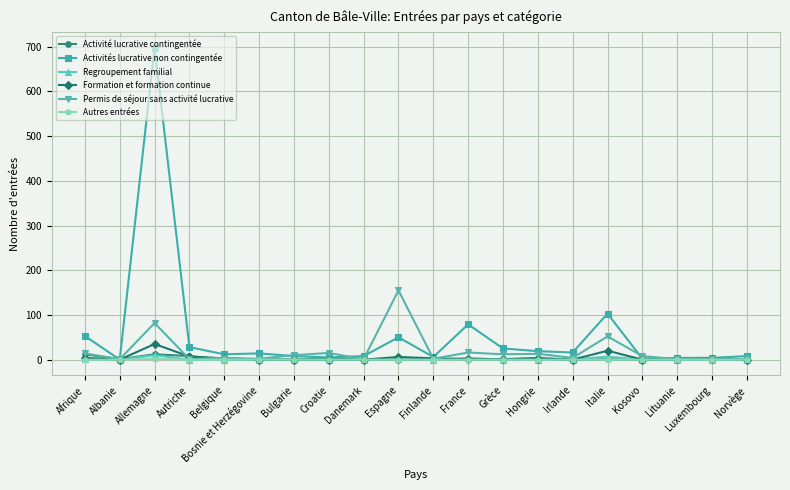

Which series has the largest range (max minus min)?

Activités lucrative non contingentée